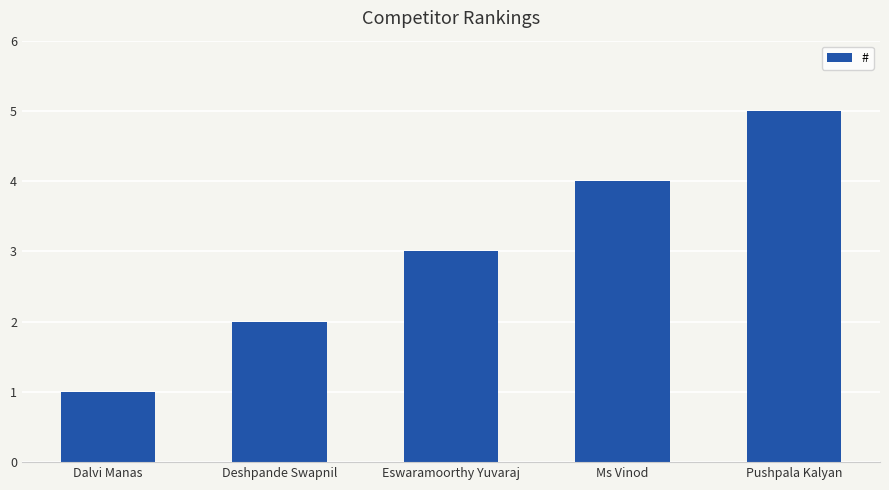

List the labels in order of value, largest first.

Pushpala Kalyan, Ms Vinod, Eswaramoorthy Yuvaraj, Deshpande Swapnil, Dalvi Manas